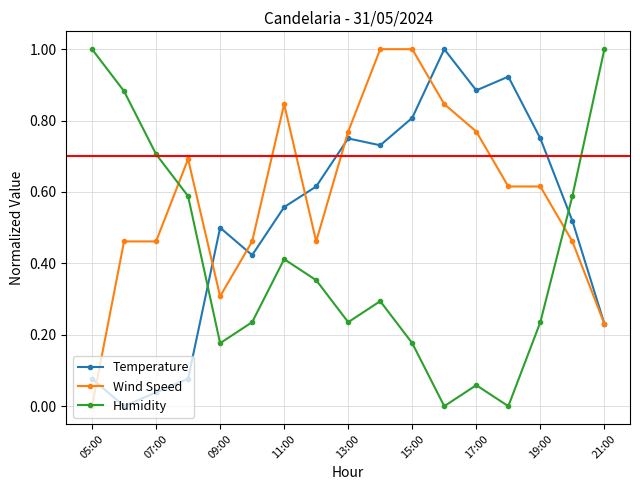

How many interior local valleys does the Humidity series have?

4